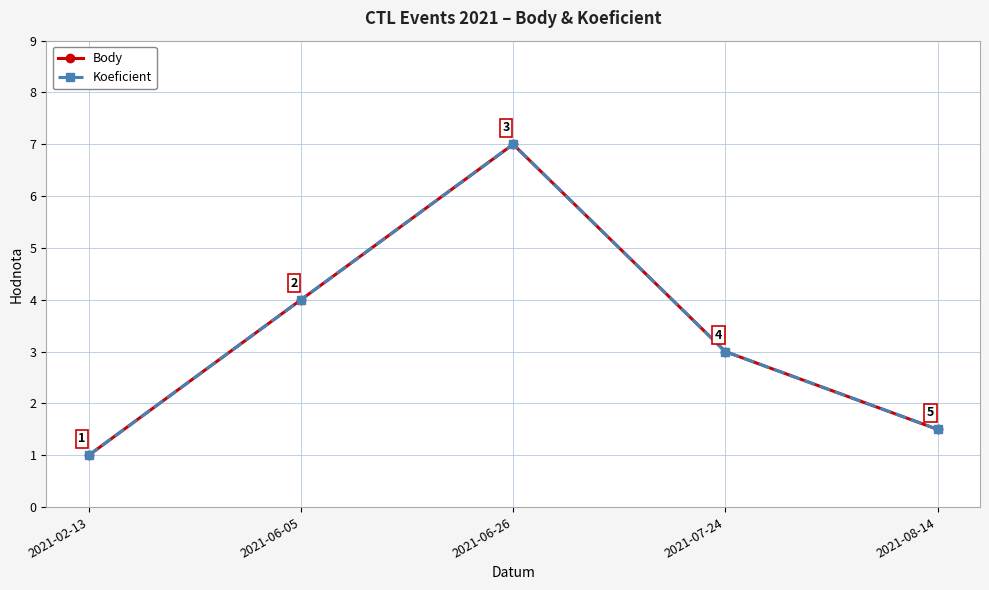

Is this an area chart (filled region under the line)?

No